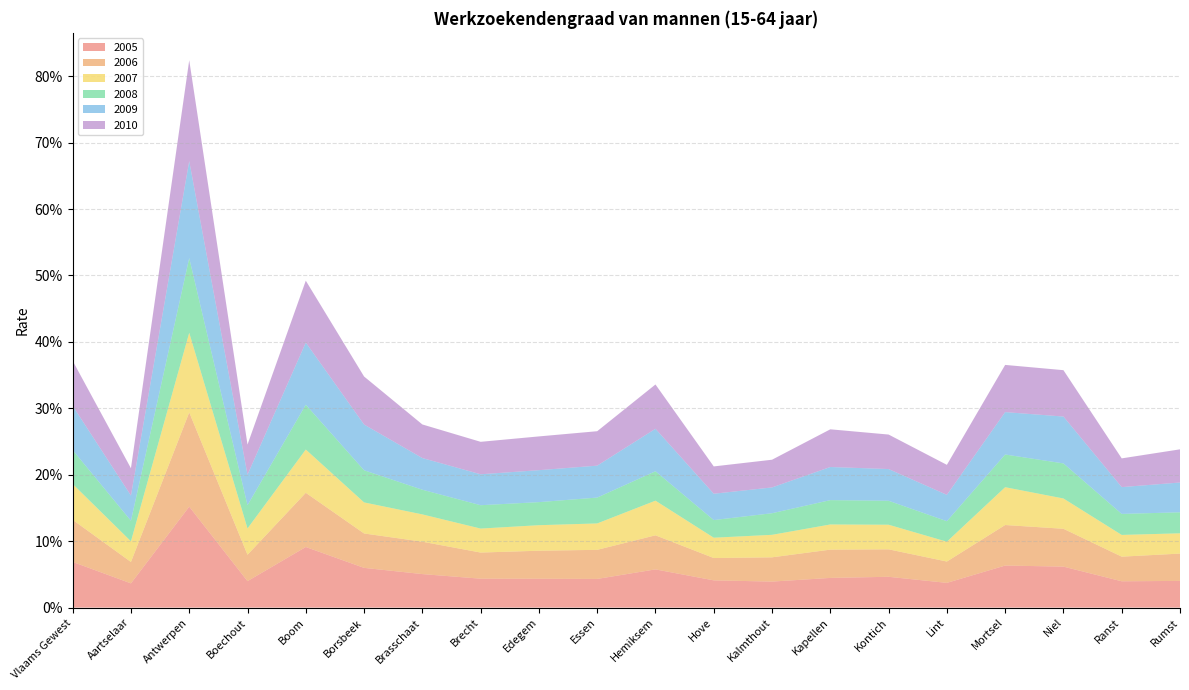

Reading left to right, what are all the values shown in this chart?

2005: Vlaams Gewest=0.1	Aartselaar=0.0	Antwerpen=0.2	Boechout=0.0	Boom=0.1	Borsbeek=0.1	Brasschaat=0.1	Brecht=0.0	Edegem=0.0	Essen=0.0	Hemiksem=0.1	Hove=0.0	Kalmthout=0.0	Kapellen=0.0	Kontich=0.0	Lint=0.0	Mortsel=0.1	Niel=0.1	Ranst=0.0	Rumst=0.0
2006: Vlaams Gewest=0.1	Aartselaar=0.0	Antwerpen=0.1	Boechout=0.0	Boom=0.1	Borsbeek=0.1	Brasschaat=0.0	Brecht=0.0	Edegem=0.0	Essen=0.0	Hemiksem=0.1	Hove=0.0	Kalmthout=0.0	Kapellen=0.0	Kontich=0.0	Lint=0.0	Mortsel=0.1	Niel=0.1	Ranst=0.0	Rumst=0.0
2007: Vlaams Gewest=0.1	Aartselaar=0.0	Antwerpen=0.1	Boechout=0.0	Boom=0.1	Borsbeek=0.0	Brasschaat=0.0	Brecht=0.0	Edegem=0.0	Essen=0.0	Hemiksem=0.1	Hove=0.0	Kalmthout=0.0	Kapellen=0.0	Kontich=0.0	Lint=0.0	Mortsel=0.1	Niel=0.0	Ranst=0.0	Rumst=0.0
2008: Vlaams Gewest=0.1	Aartselaar=0.0	Antwerpen=0.1	Boechout=0.0	Boom=0.1	Borsbeek=0.0	Brasschaat=0.0	Brecht=0.0	Edegem=0.0	Essen=0.0	Hemiksem=0.0	Hove=0.0	Kalmthout=0.0	Kapellen=0.0	Kontich=0.0	Lint=0.0	Mortsel=0.0	Niel=0.1	Ranst=0.0	Rumst=0.0
2009: Vlaams Gewest=0.1	Aartselaar=0.0	Antwerpen=0.1	Boechout=0.0	Boom=0.1	Borsbeek=0.1	Brasschaat=0.0	Brecht=0.0	Edegem=0.0	Essen=0.0	Hemiksem=0.1	Hove=0.0	Kalmthout=0.0	Kapellen=0.0	Kontich=0.0	Lint=0.0	Mortsel=0.1	Niel=0.1	Ranst=0.0	Rumst=0.0
2010: Vlaams Gewest=0.1	Aartselaar=0.0	Antwerpen=0.2	Boechout=0.0	Boom=0.1	Borsbeek=0.1	Brasschaat=0.1	Brecht=0.0	Edegem=0.1	Essen=0.1	Hemiksem=0.1	Hove=0.0	Kalmthout=0.0	Kapellen=0.1	Kontich=0.1	Lint=0.0	Mortsel=0.1	Niel=0.1	Ranst=0.0	Rumst=0.0